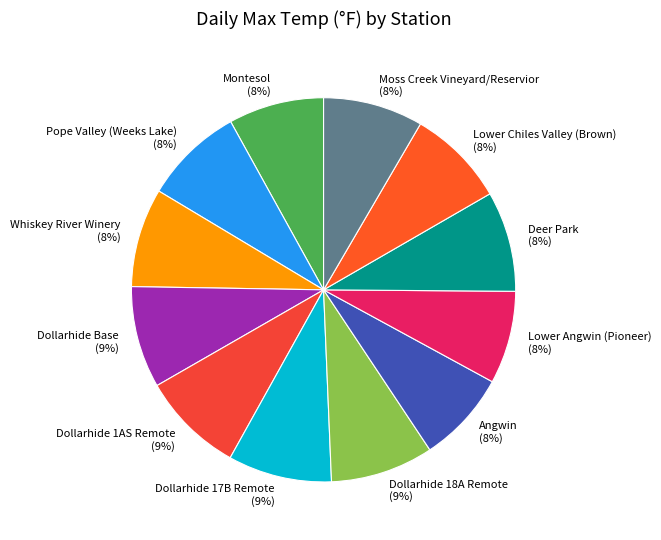

How many slices are in this pie chart?

12